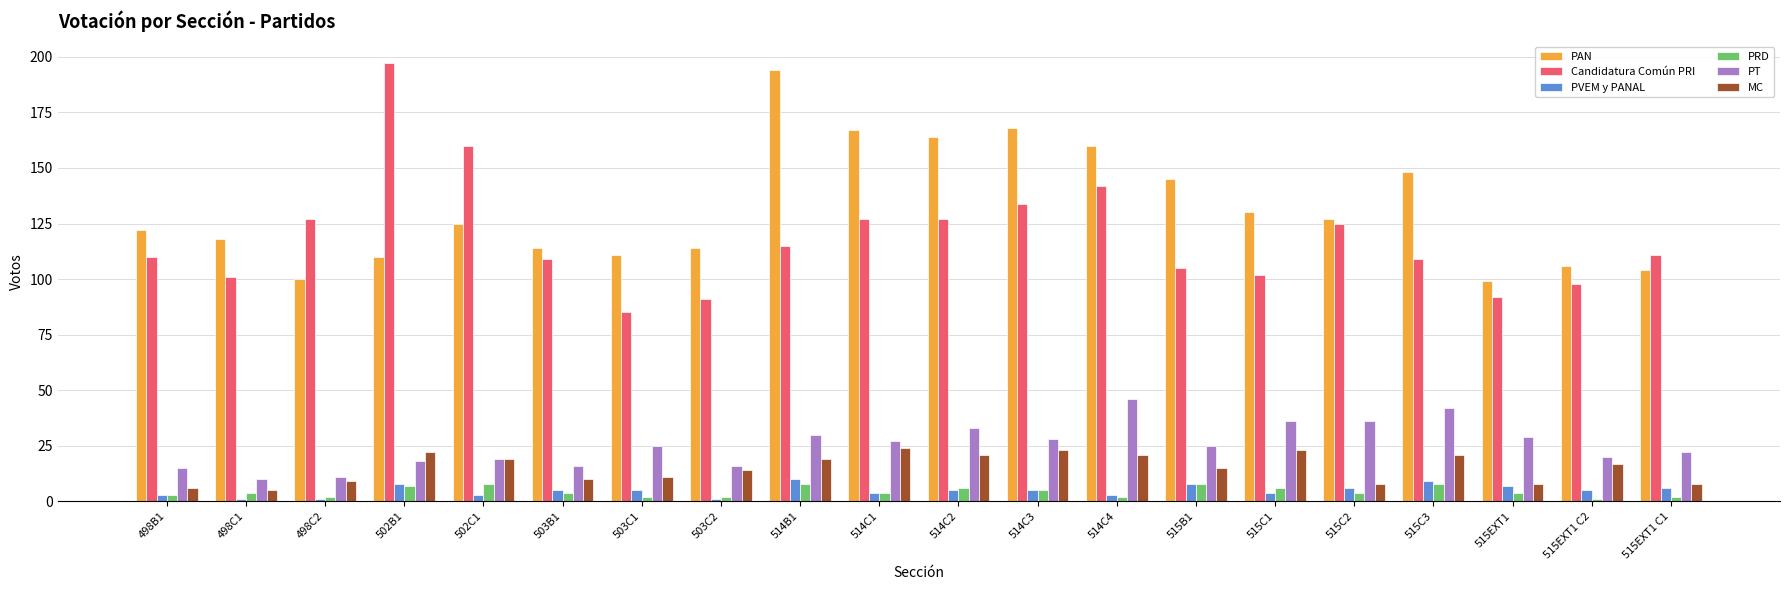

Is it true that PAN equals 160 at 515EXT1 C1?

False